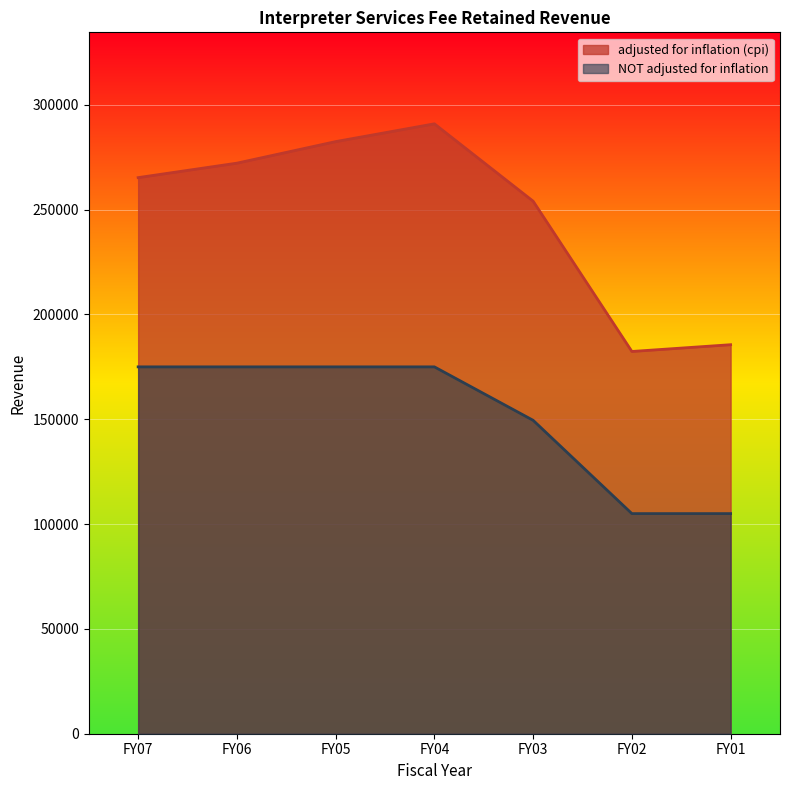

Reading right to left, transcribe all the data shown in this chart.

adjusted for inflation (cpi): FY01=185570	FY02=182341	FY03=254023	FY04=290933	FY05=282447	FY06=272166	FY07=265272
NOT adjusted for inflation: FY01=105000	FY02=105000	FY03=149500	FY04=175000	FY05=175000	FY06=175000	FY07=175000